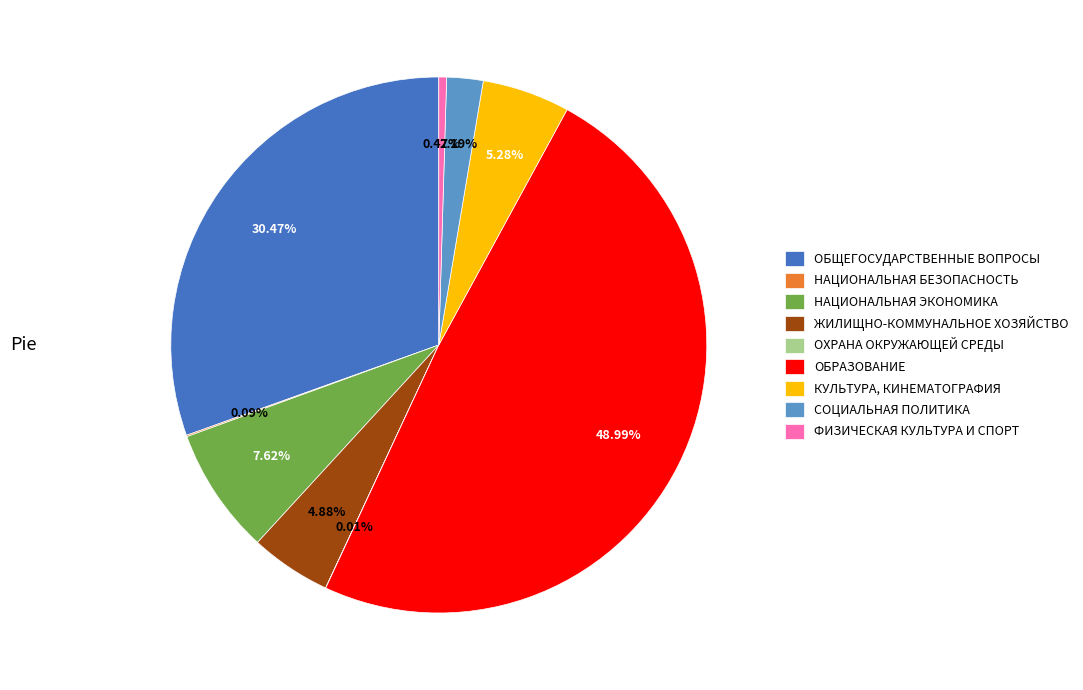

Which has a higher value, СОЦИАЛЬНАЯ ПОЛИТИКА or ОБРАЗОВАНИЕ?

ОБРАЗОВАНИЕ